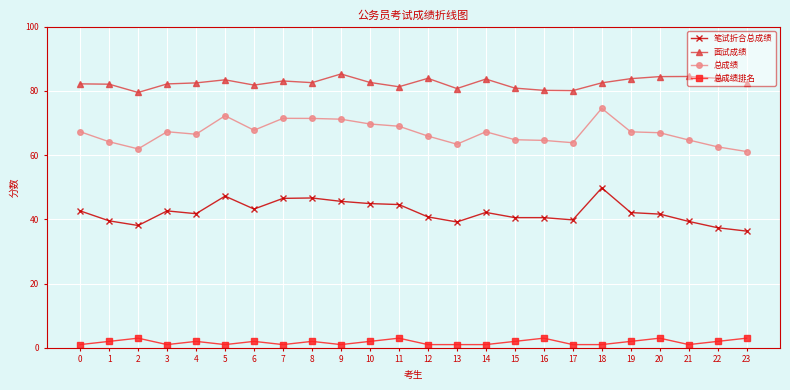

Count the number of data series in this chart.

4